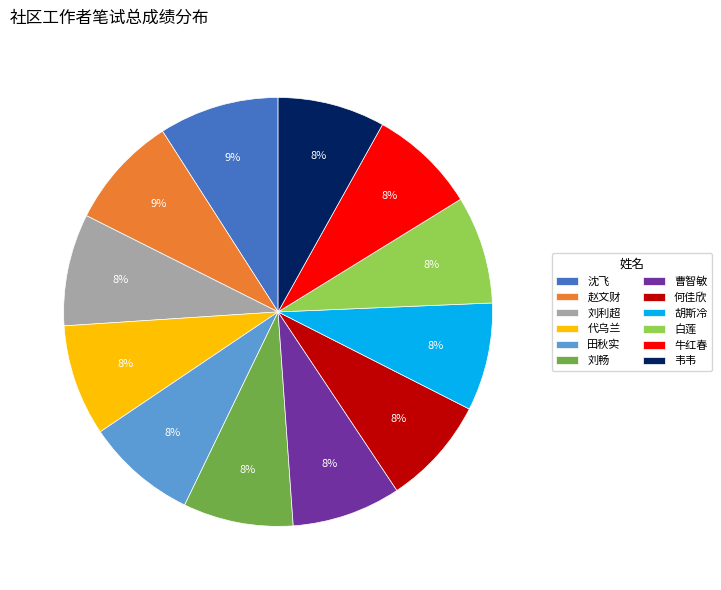

Is there any slice that represents more than half of the pie?

No